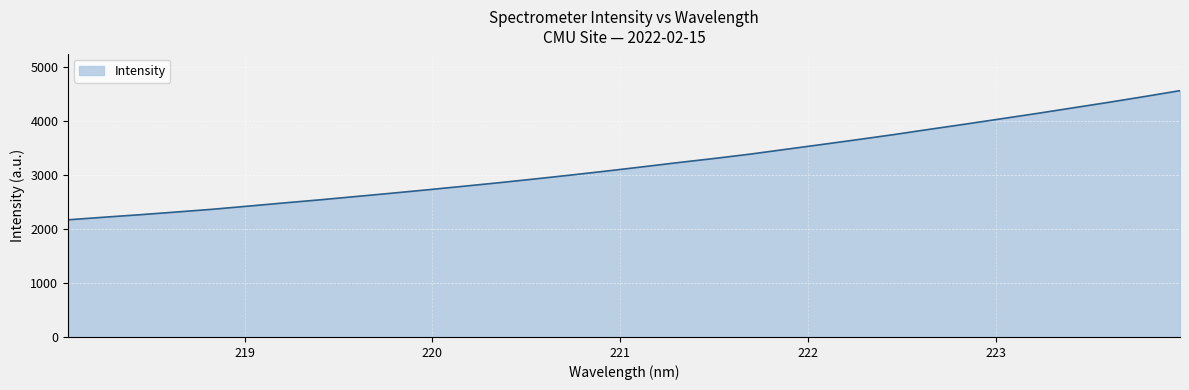

What is the maximum value shown in the chart?

4557.2